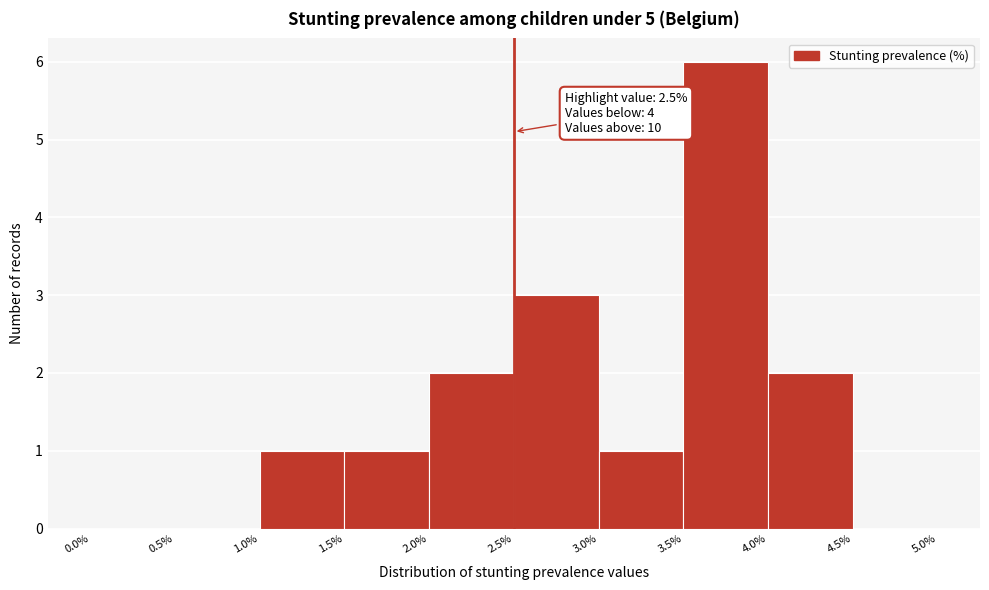

Which range on the x-axis has the tallest bar?

3.5% to 4.0%